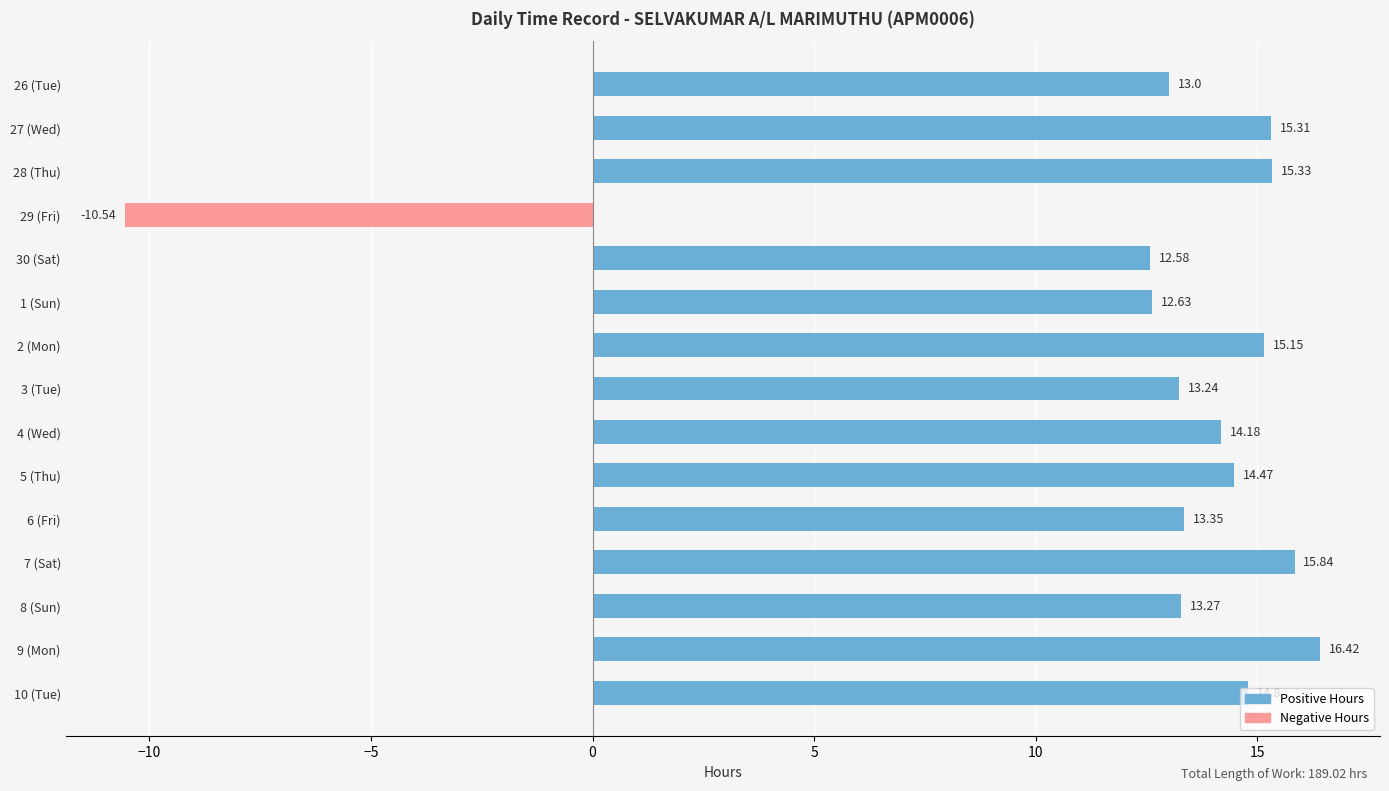

List the labels in order of value, largest first.

9 (Mon), 7 (Sat), 28 (Thu), 27 (Wed), 2 (Mon), 10 (Tue), 5 (Thu), 4 (Wed), 6 (Fri), 8 (Sun), 3 (Tue), 26 (Tue), 1 (Sun), 30 (Sat), 29 (Fri)